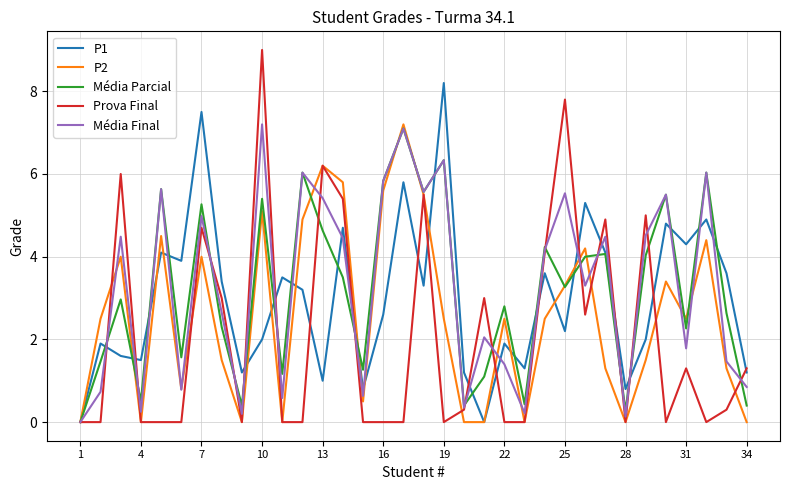

What is the greatest value displayed?

9.0